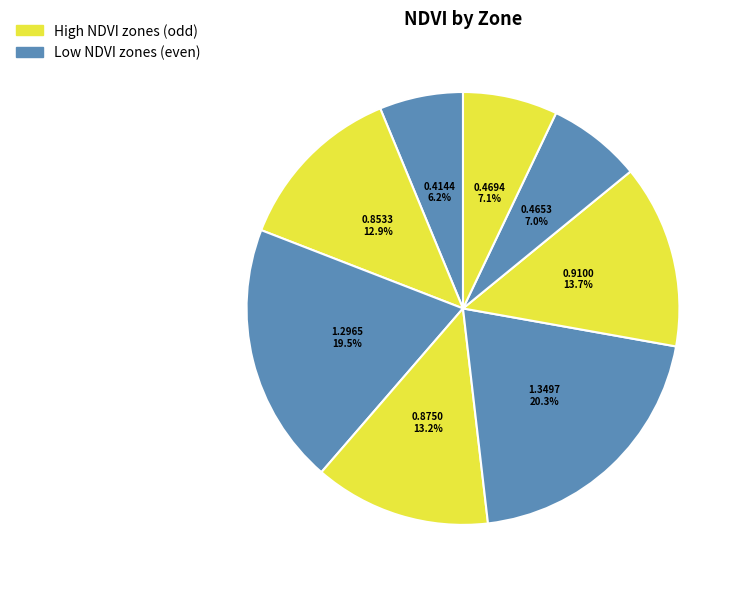

Rank the categories by value from highest to lowest.

Zone 4, Zone 2, Zone 5, Zone 3, Zone 1, Zone 7, Zone 6, Zone 0